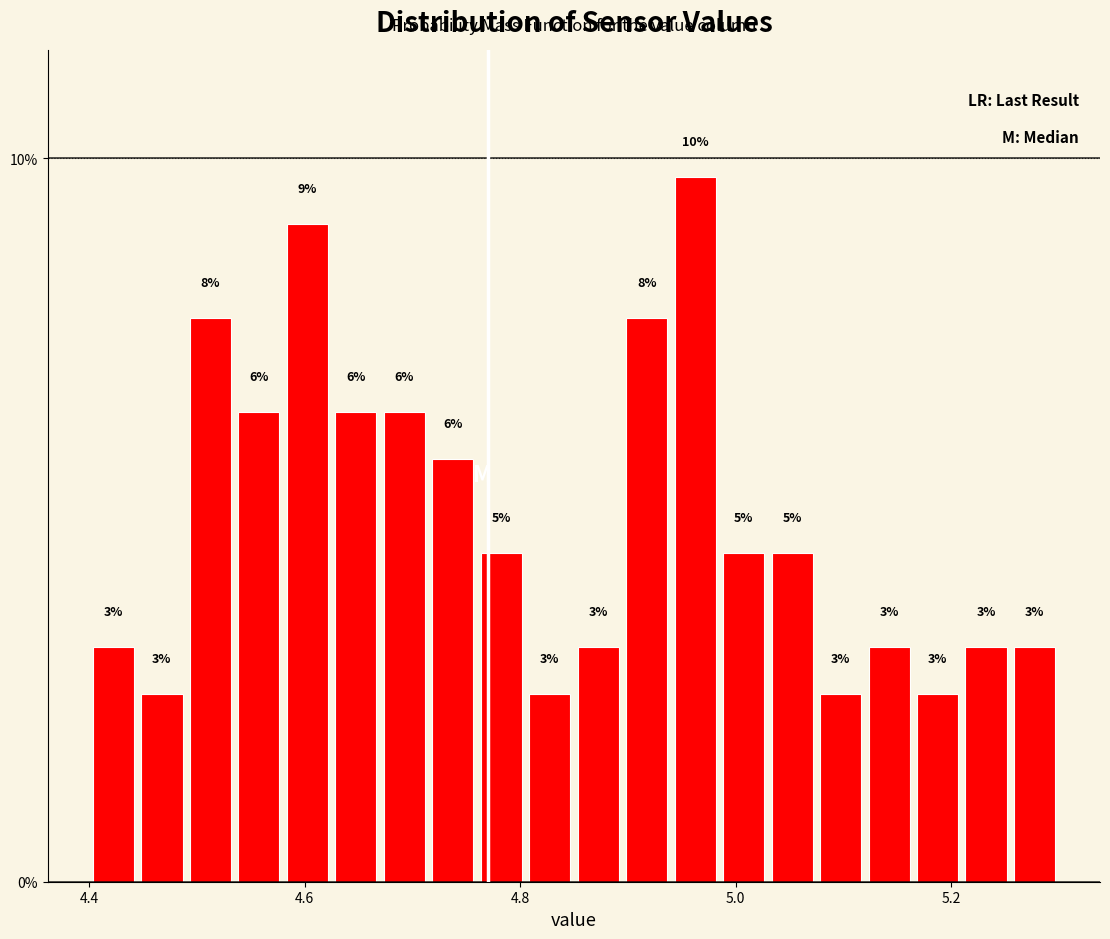

Read against the x-axis, roughly where is the centre of the tallest bar?

4.96